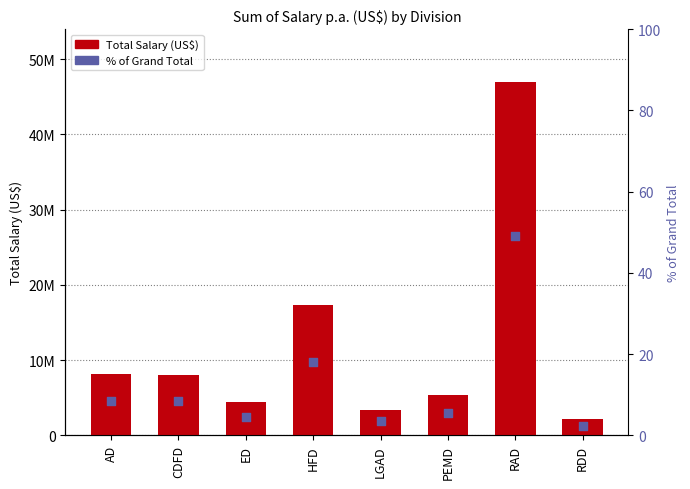

At which category is the sum across all series the highest?

RAD